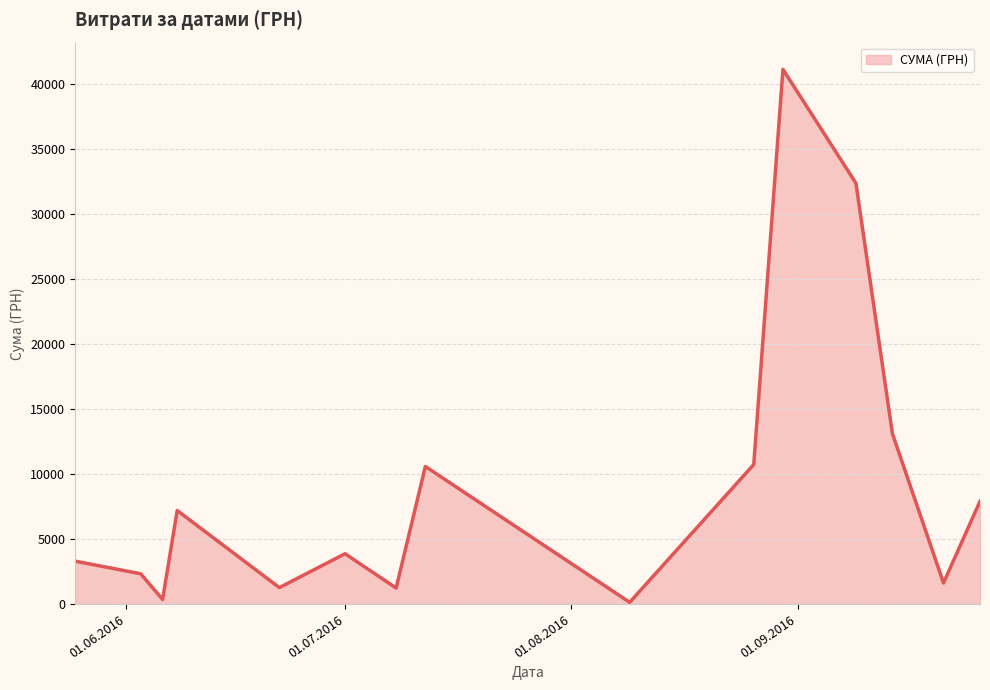

What is the maximum value shown in the chart?

41121.0